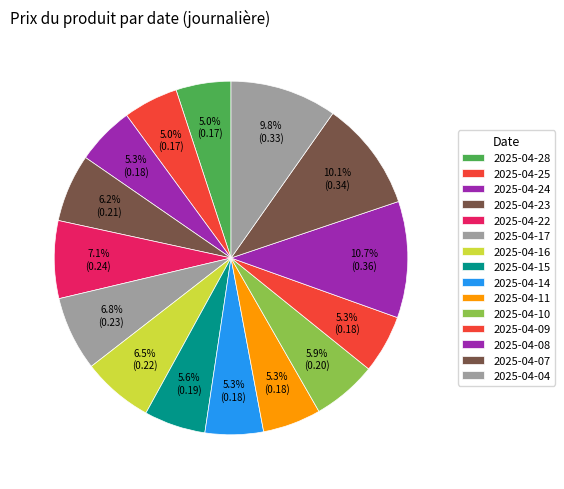

Combined, what portion of the pie is 2025-04-09 and 2025-04-17?

12.1%